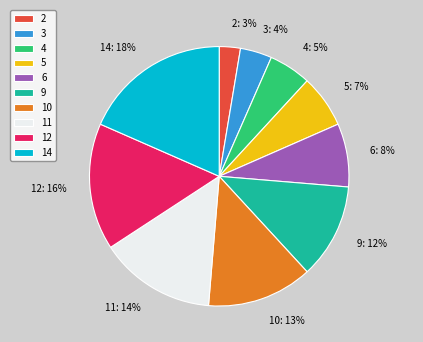

Which category has the biggest portion of the pie?

14